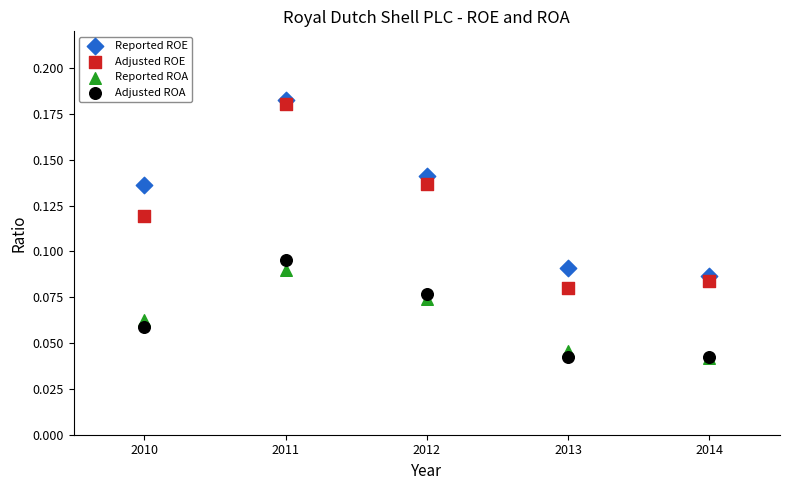

What are all the series names shown in the legend?

Reported ROE, Adjusted ROE, Reported ROA, Adjusted ROA